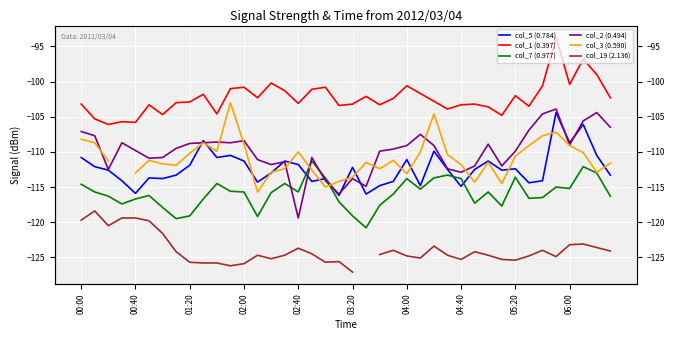

What is the label of the 7th point from the left?

04:00